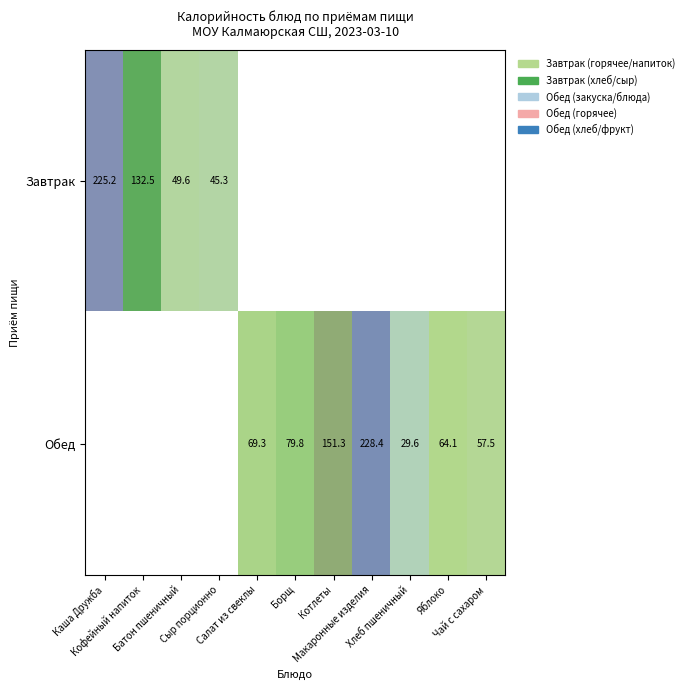

At which category is the sum across all series the highest?

Макаронные изделия